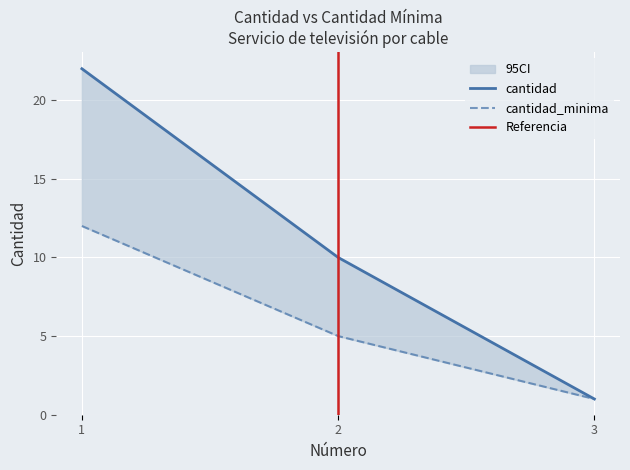

How many values in the cantidad series exceed 10?

1